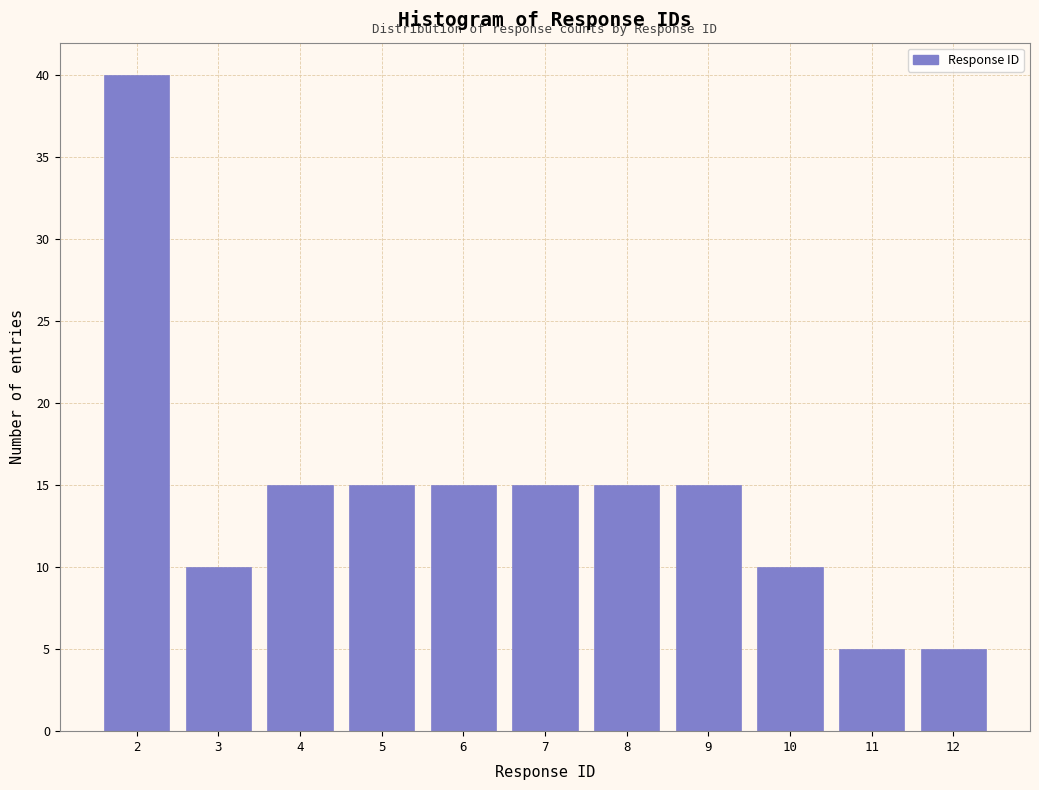

Reading left to right, list all the values displayed in this chart.

2=40	3=10	4=15	5=15	6=15	7=15	8=15	9=15	10=10	11=5	12=5